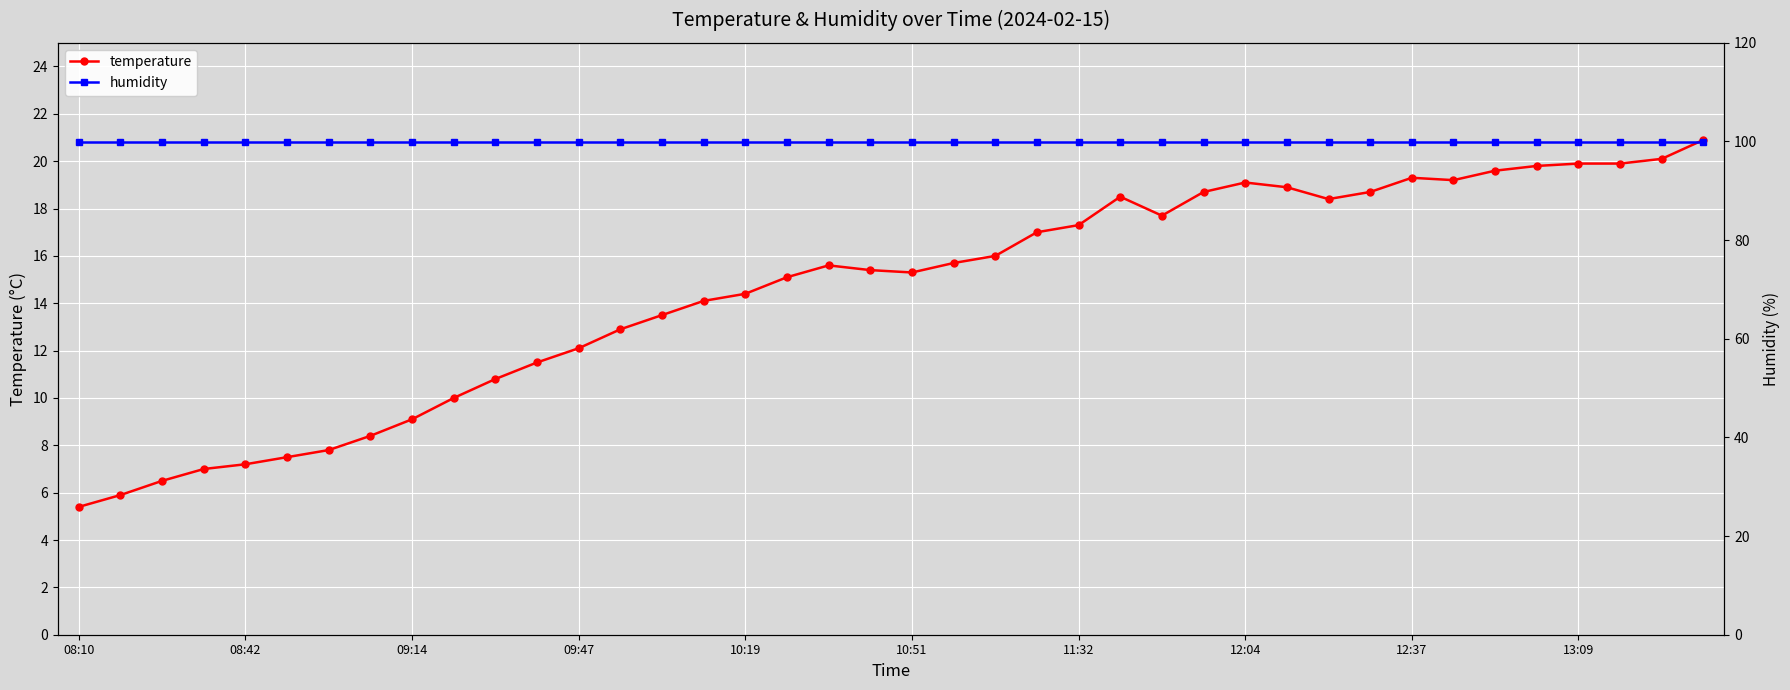

At how many categories does at least one series exceed 21?

40